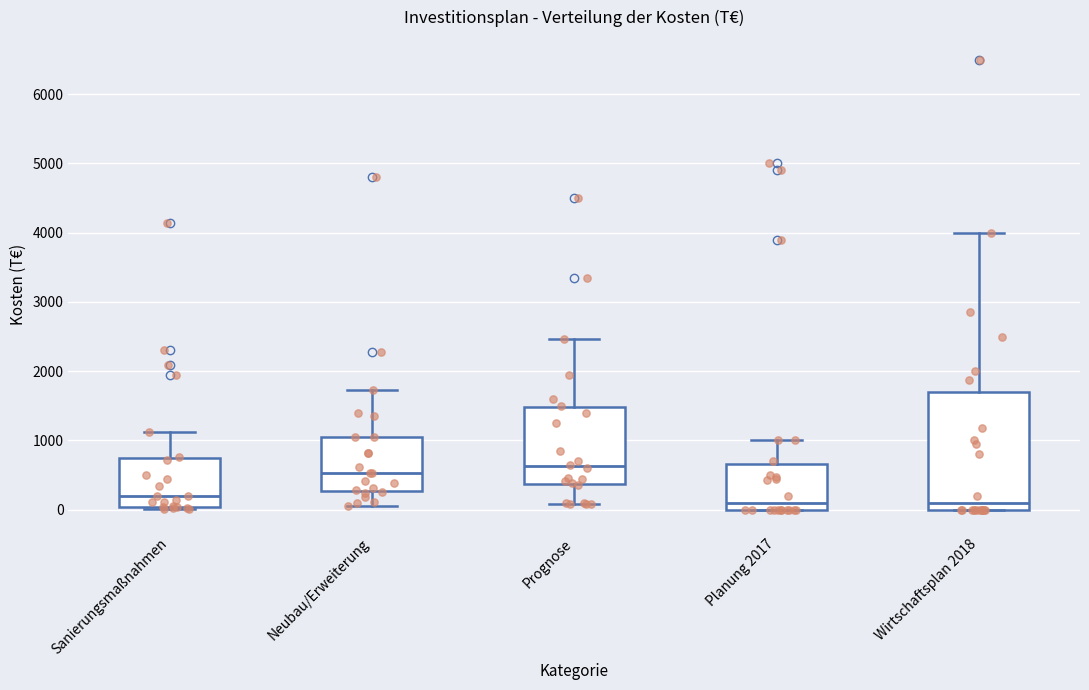

Where is the upper edge of the box for Wirtschaftsplan 2018 on the y-axis? The values are not printed on the chart, so give them approximately, as read against the axis.

1700